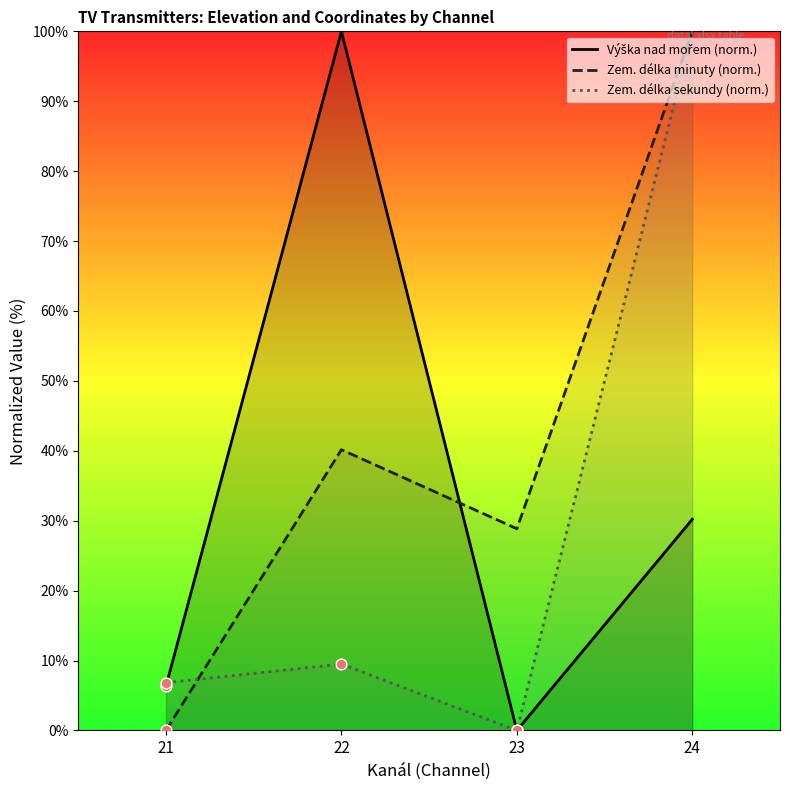

What are all the series names shown in the legend?

Výška nad mořem (norm.), Zem. délka minuty (norm.), Zem. délka sekundy (norm.)